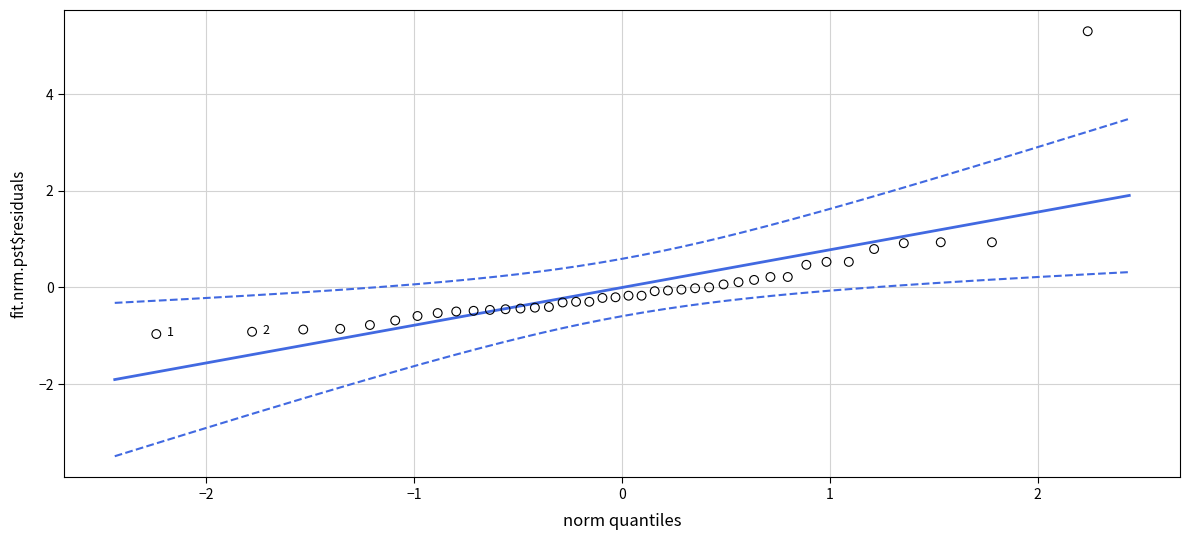

What is the range of X values (max minus min)?

4.5